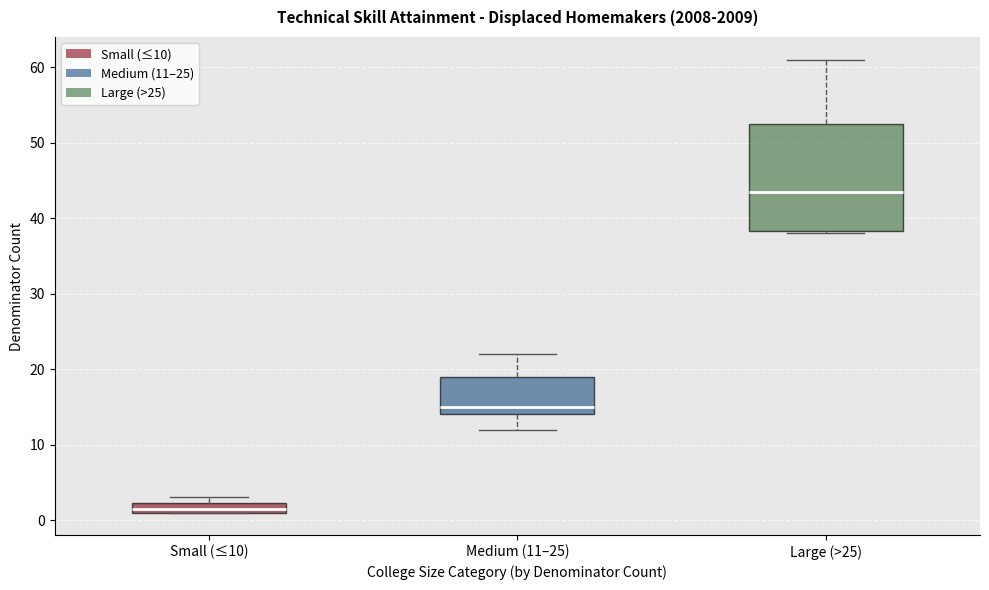

Where does the upper whisker of the box for Large (>25) end on the y-axis? The values are not printed on the chart, so give them approximately, as read against the axis.

61